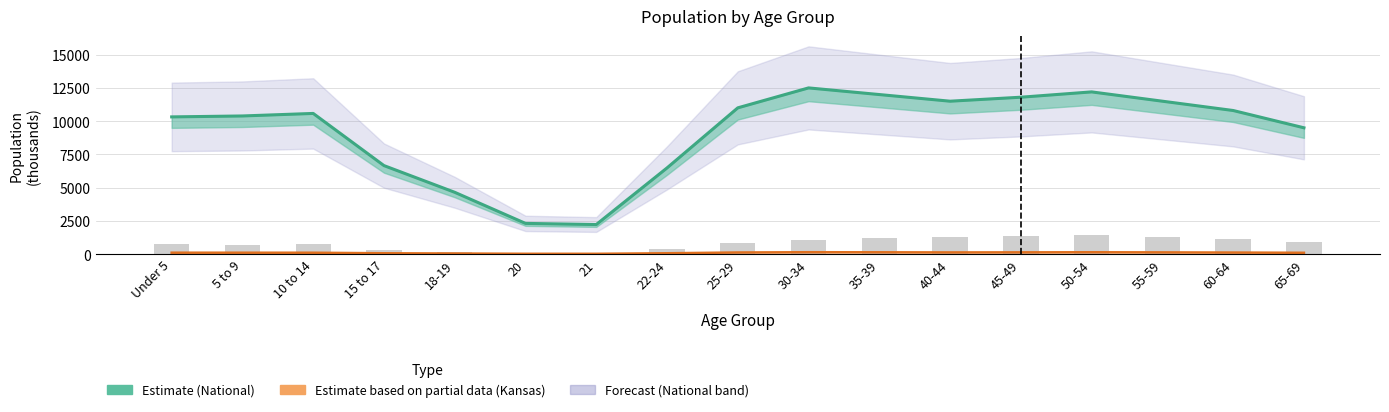

What is the difference between the National values at 45-49 and 22-24?

5317.3